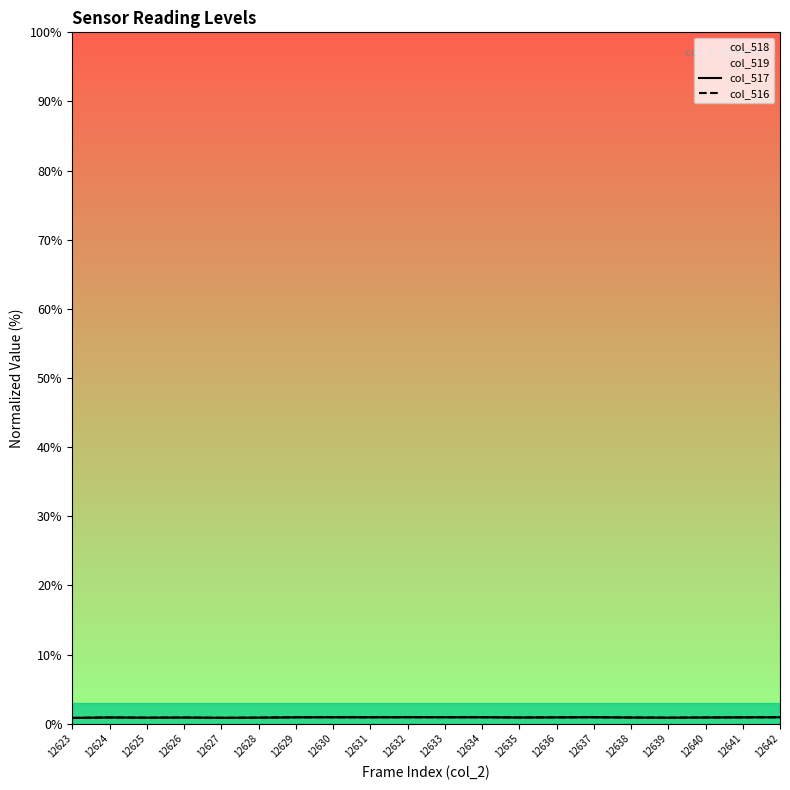

True or false: col_517 has a value of 0.9 at 12634.

True